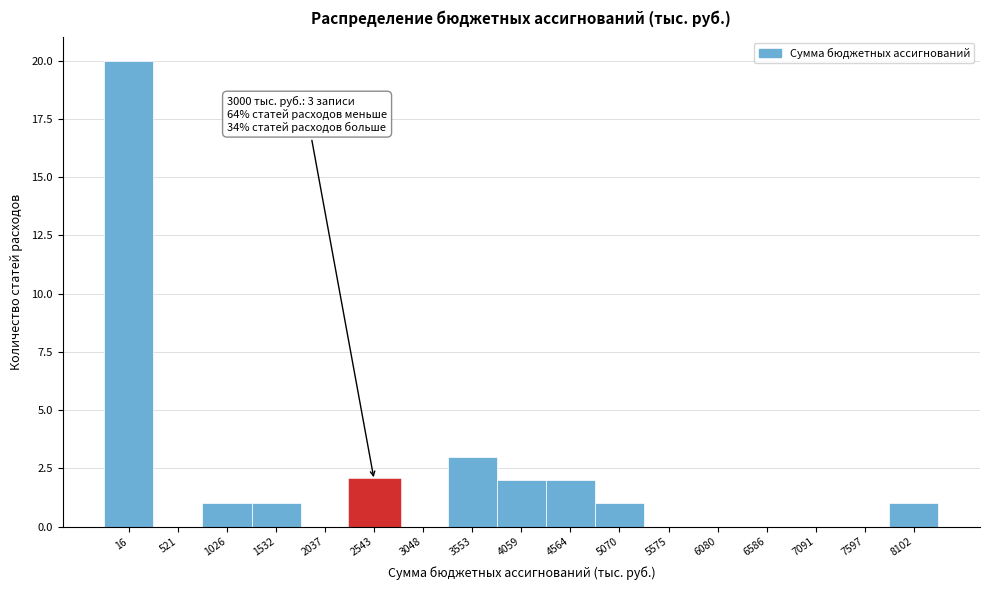

Reading left to right, what are all the values shown in this chart?

16=20	521=0	1026=1	1532=1	2037=0	2543=2	3048=0	3553=3	4059=2	4564=2	5070=1	5575=0	6080=0	6586=0	7091=0	7597=0	8102=1